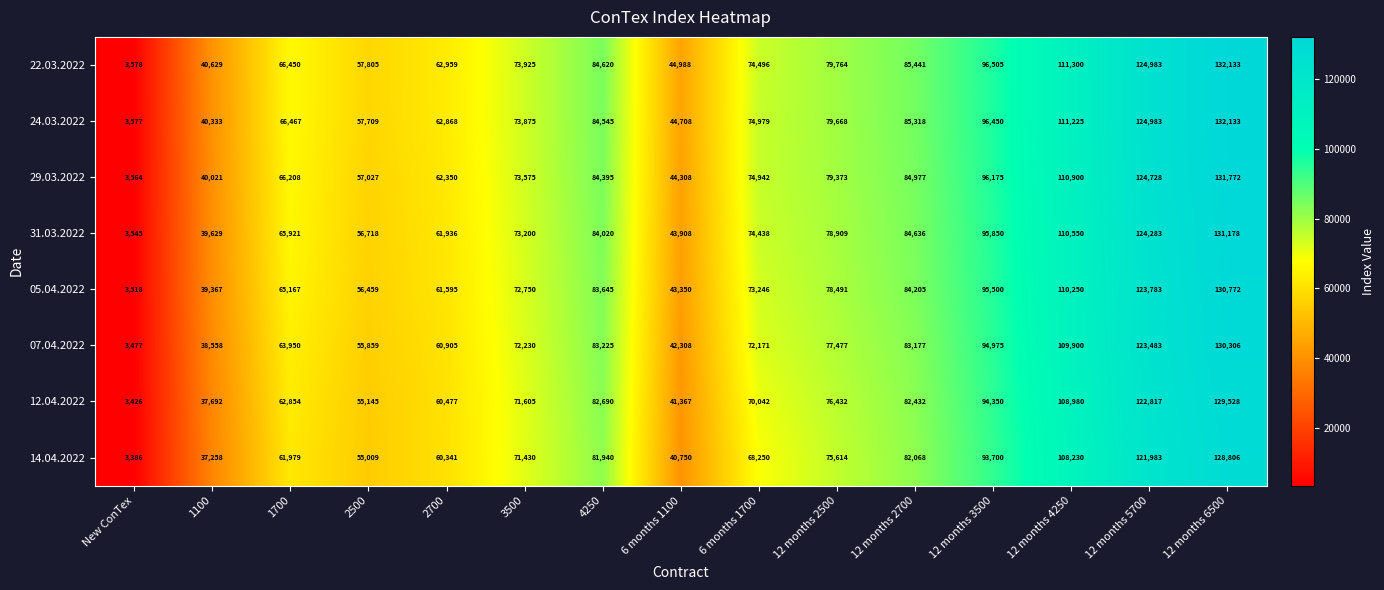

Between 3500 and 12 months 4250, which series saw the biggest shift?

07.04.2022